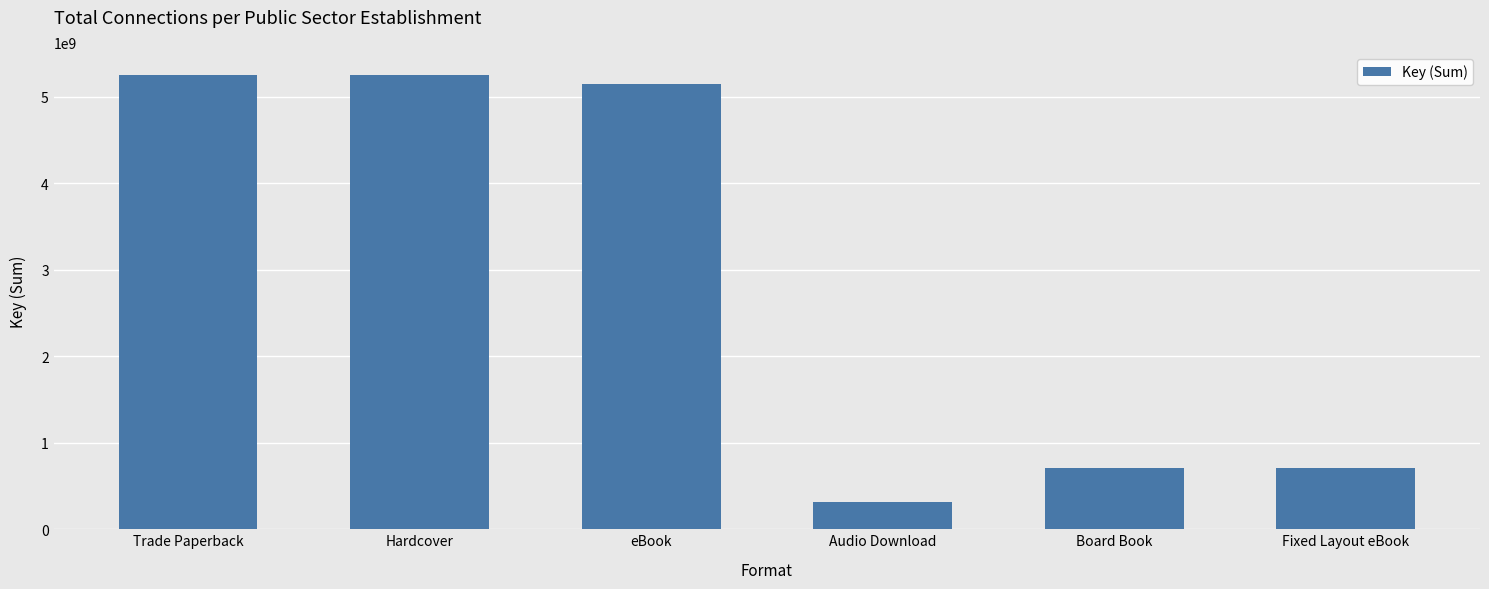

Approximately how many times larger is the value at Hardcover compared to Board Book?

7.4